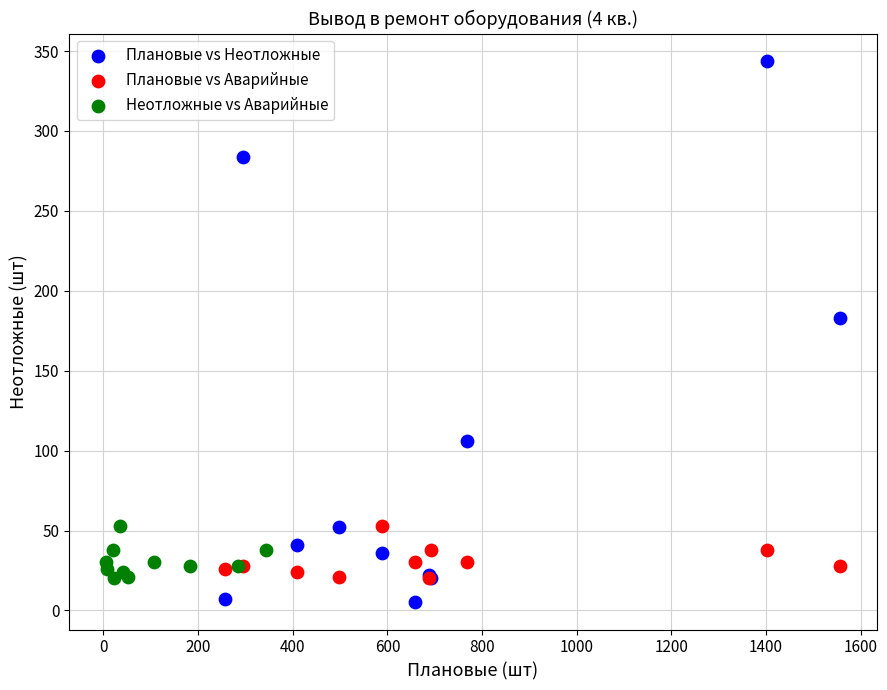

Which series reaches the minimum Y coordinate?

Плановые vs Неотложные